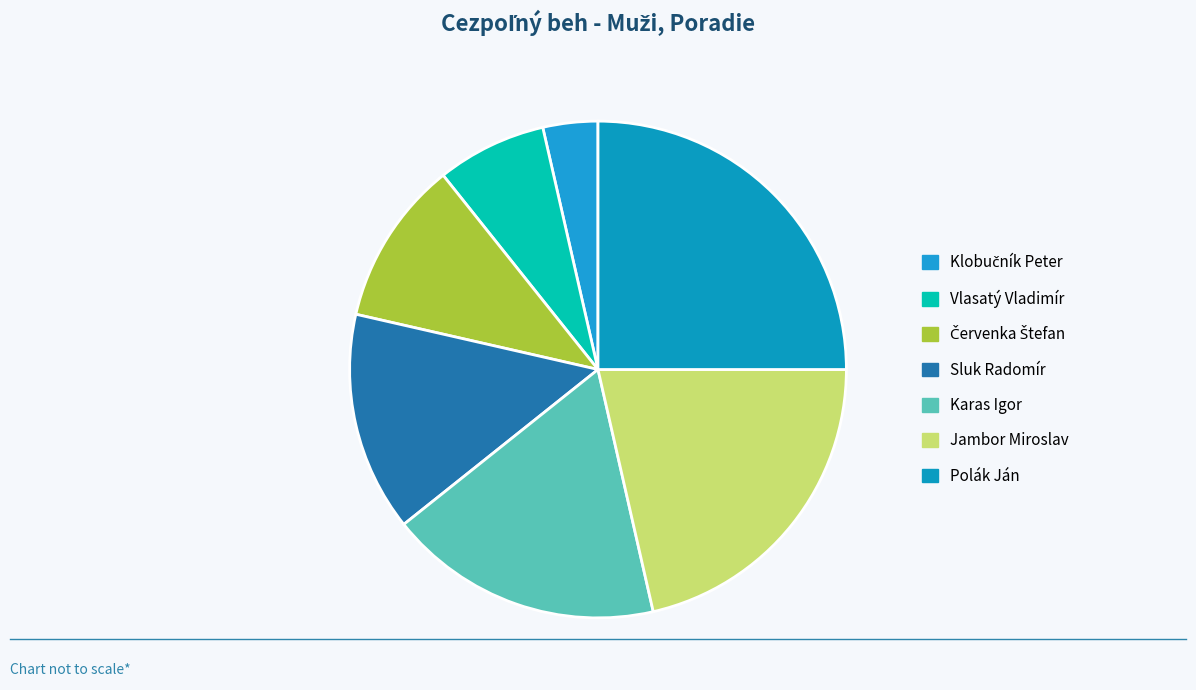

Is it true that Sluk Radomír is 14% of the pie?

True